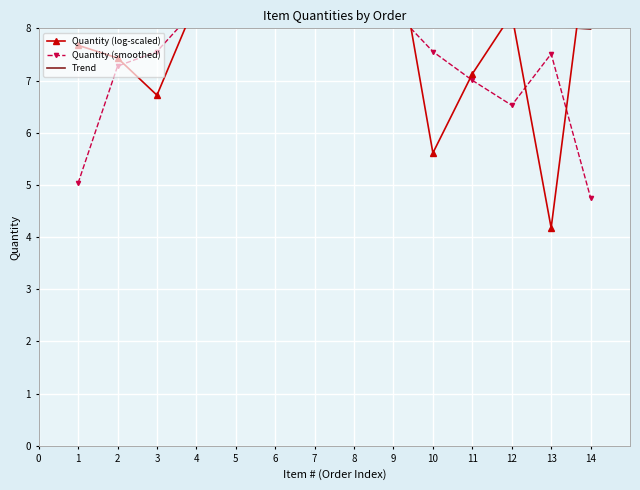

What are all the series names shown in the legend?

Quantity (log-scaled), Quantity (smoothed), Trend